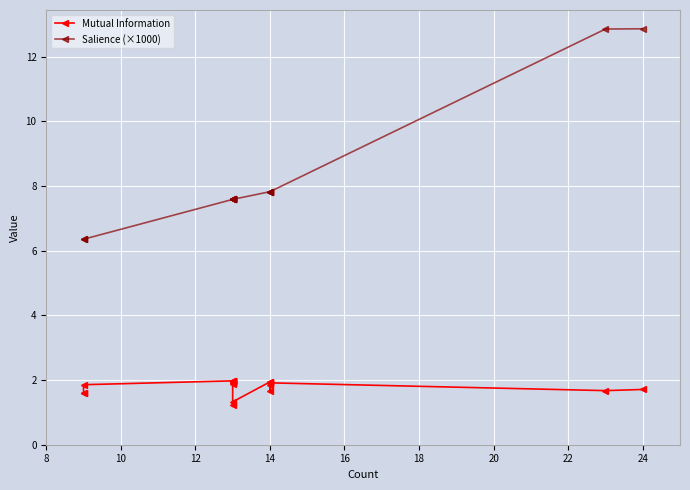

Which series has the widest spread of values?

Salience (×1000)